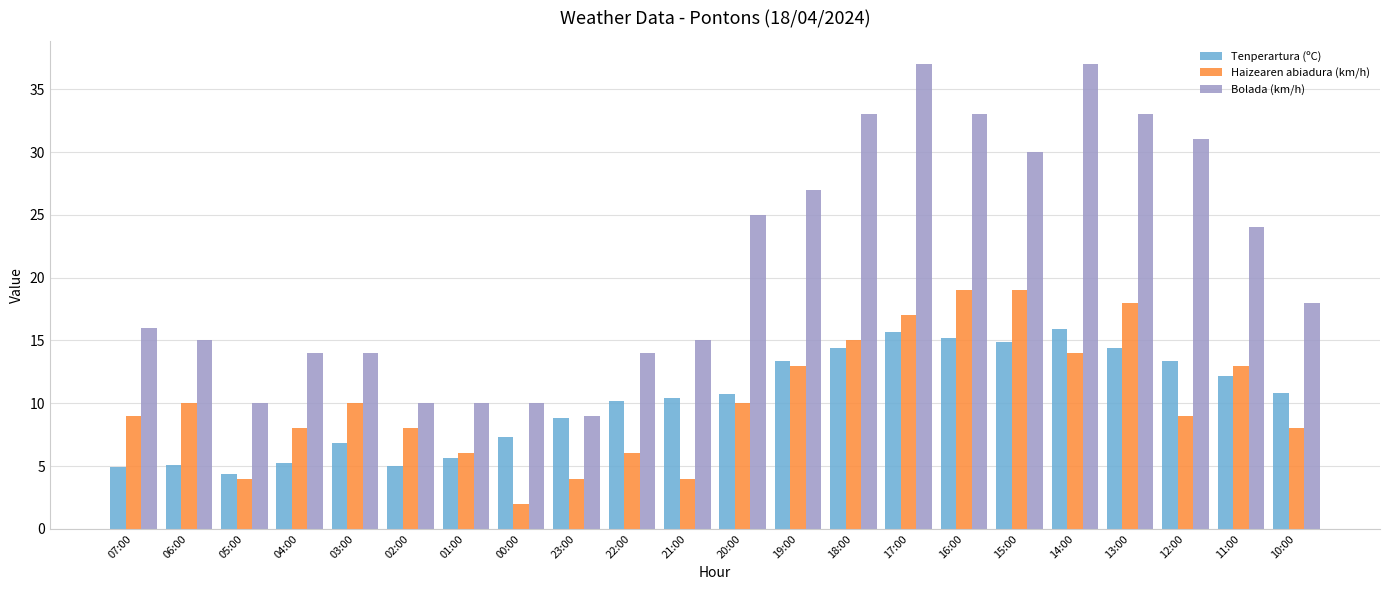

The Tenperartura (ºC) series shows 5.5 at 16:00. True or false?

False